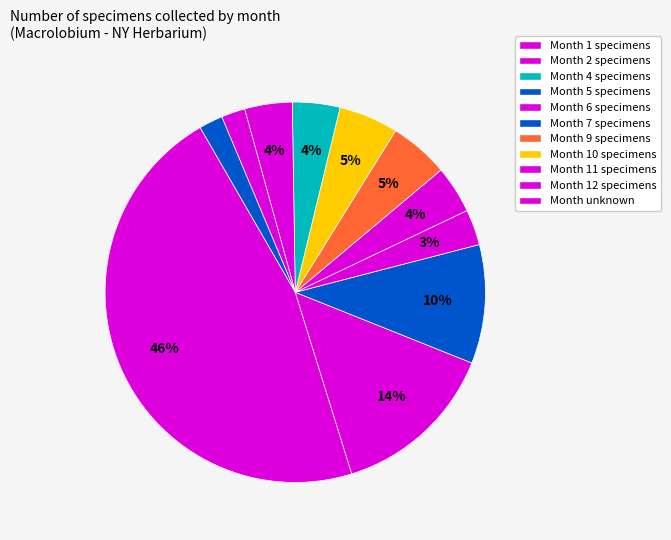

Count the number of slices in the pie.

11